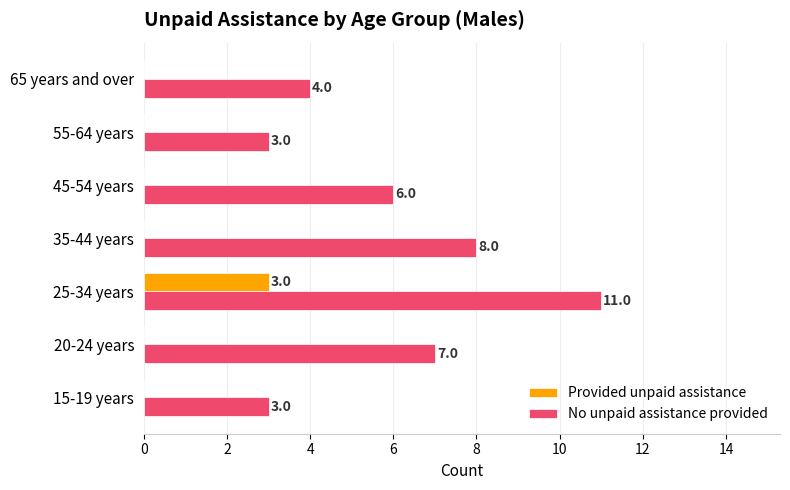

Which series has the largest total across all categories?

No unpaid assistance provided